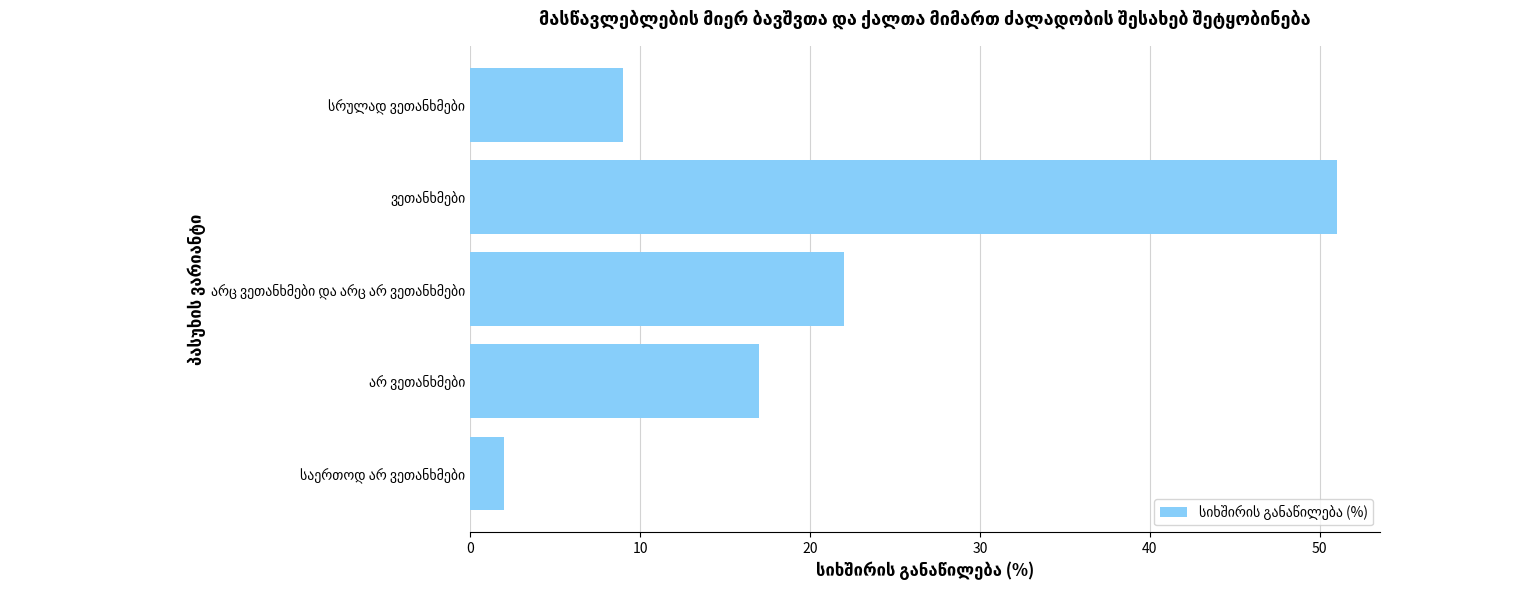

How many data points does each series have?

5